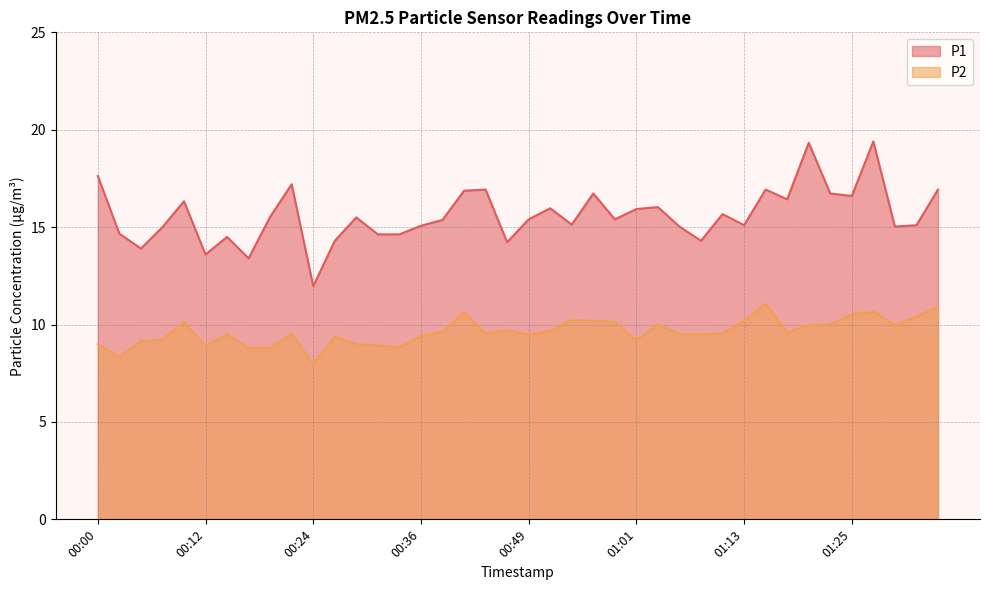

Where is P2 nearest to the value 9?

00:00